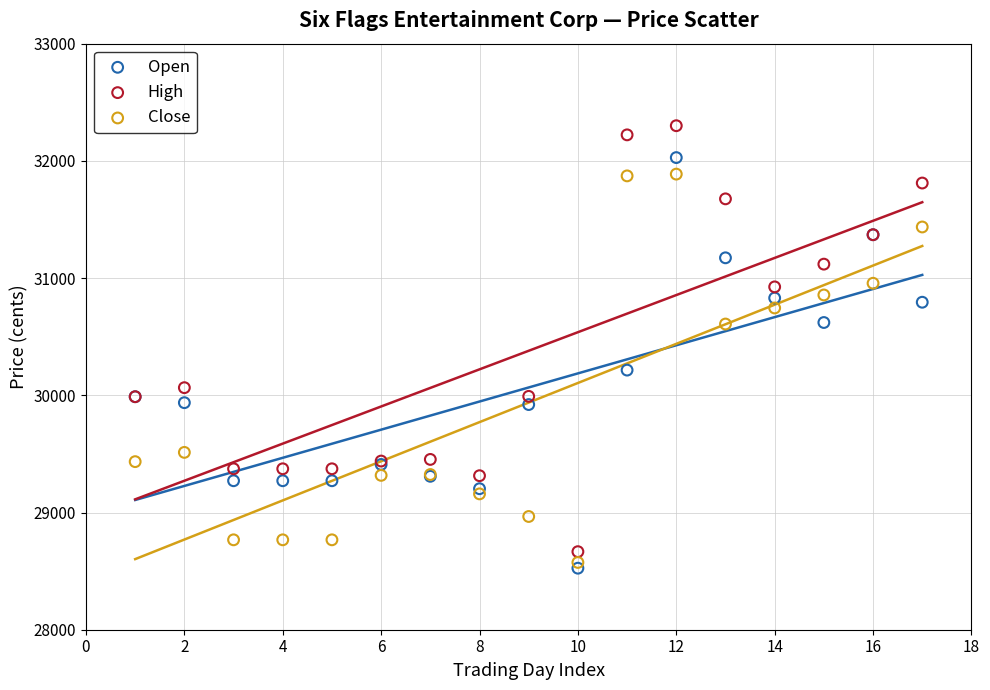

What are all the series names shown in the legend?

Open, High, Close